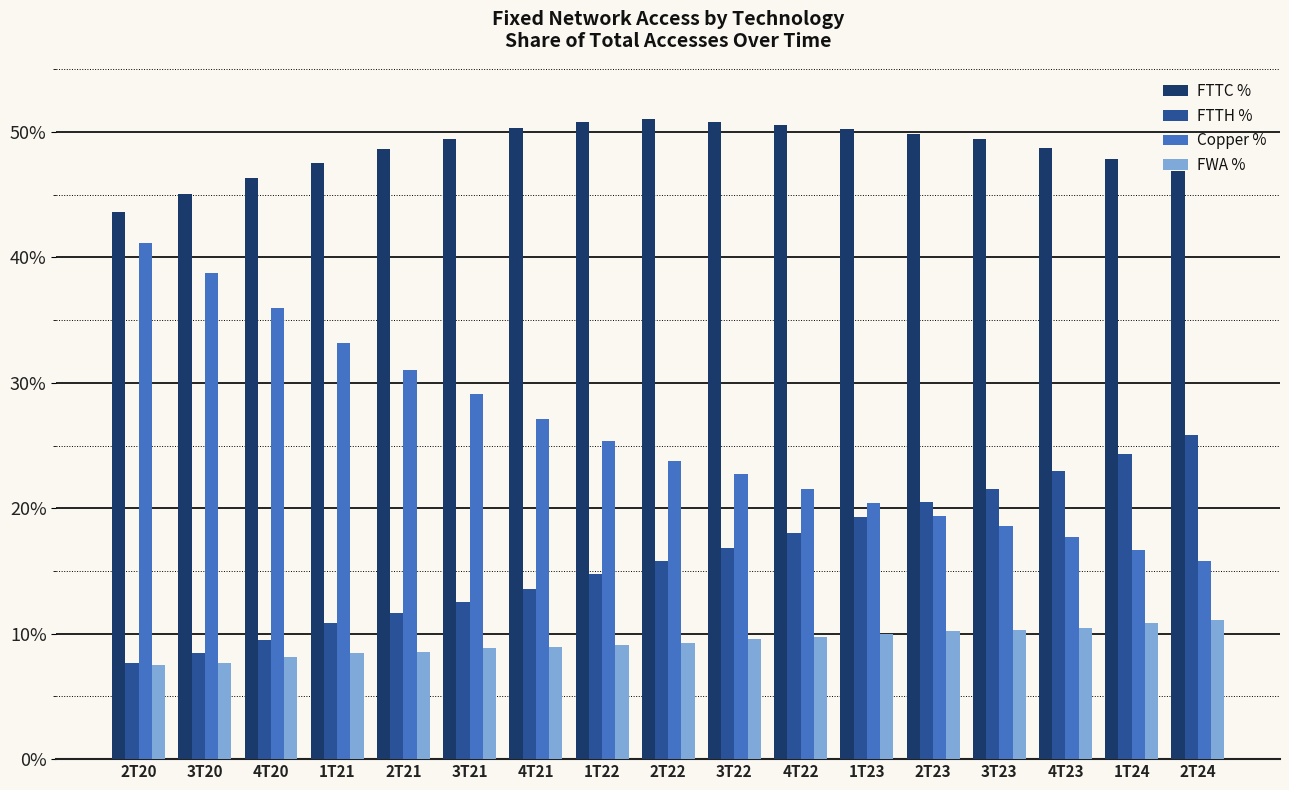

What are all the series names shown in the legend?

FTTC %, FTTH %, Copper %, FWA %